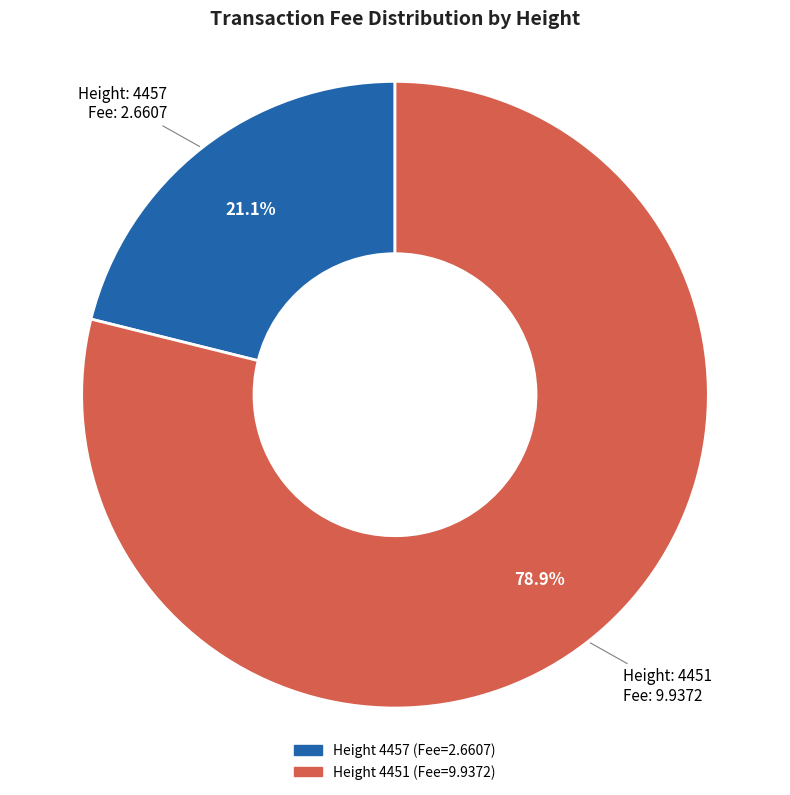

Count the number of slices in the pie.

2